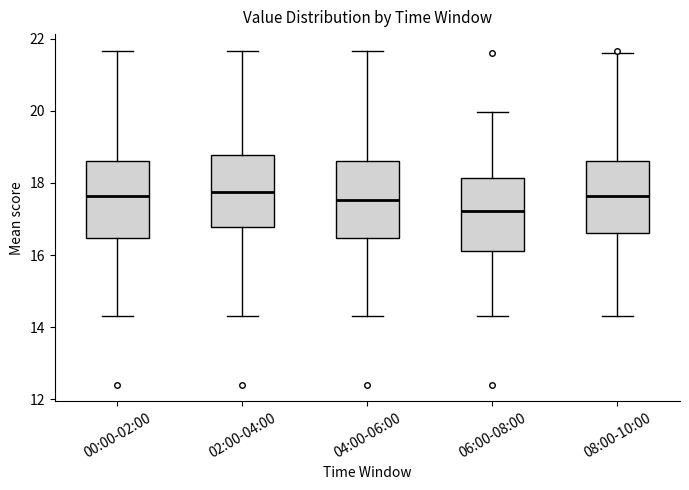

Reading left to right, read every box against the y-axis: the position of its median line, the range the box covers, and the ends of its whiskers. The values are not printed on the chart, so give them approximately, as read against the axis.

00:00-02:00: median 17.6, box 16.4 to 18.6, whiskers 14.4 to 21.6
02:00-04:00: median 17.8, box 16.8 to 18.8, whiskers 14.4 to 21.6
04:00-06:00: median 17.6, box 16.4 to 18.6, whiskers 14.4 to 21.6
06:00-08:00: median 17.2, box 16.2 to 18.2, whiskers 14.4 to 20.0
08:00-10:00: median 17.6, box 16.6 to 18.6, whiskers 14.4 to 21.6